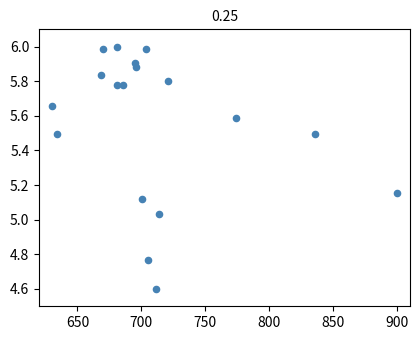

What is the range of Y values (max minus min)?

1.4